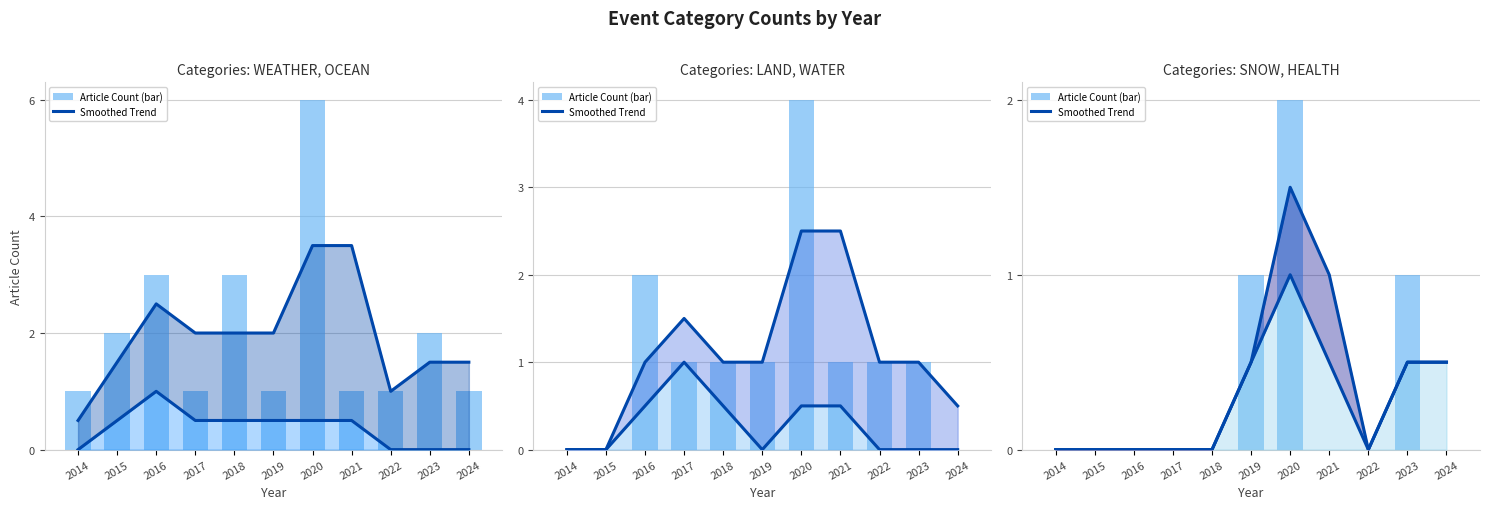

At which label does OCEAN reach its peak?

2020